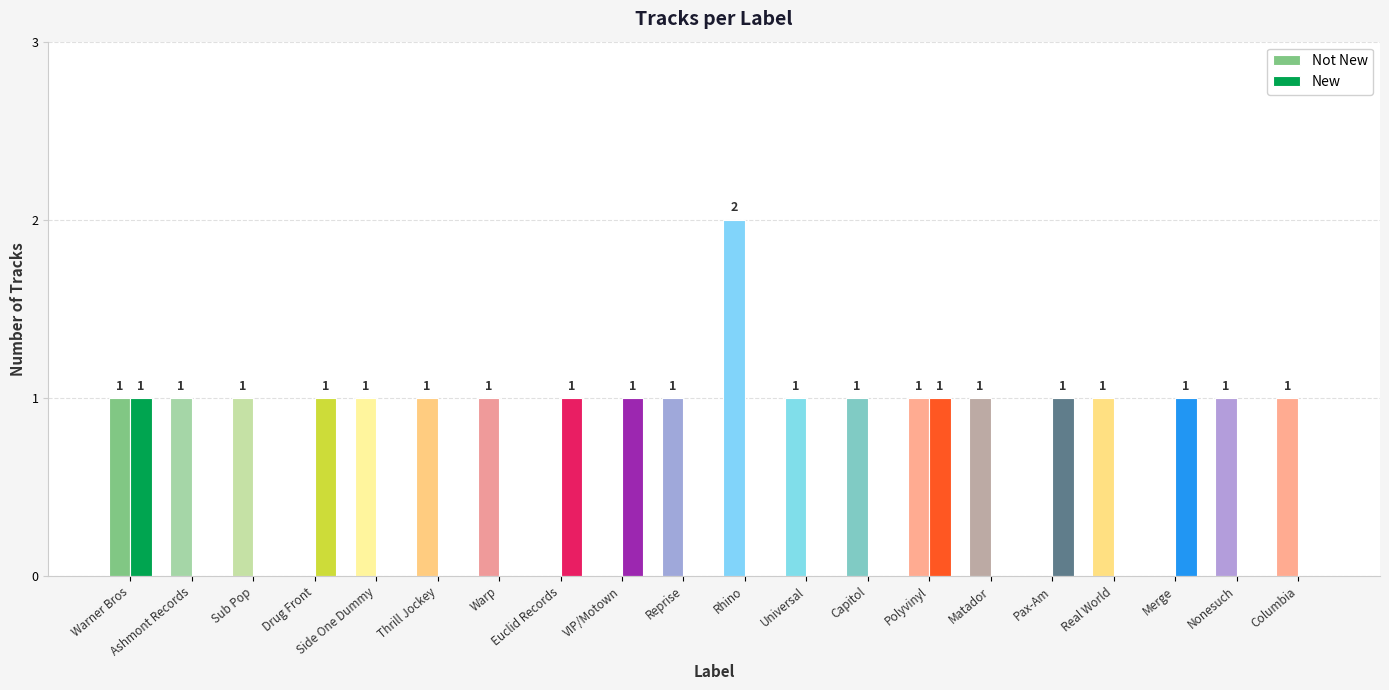

The Not New series shows 1 at Drug Front. True or false?

False